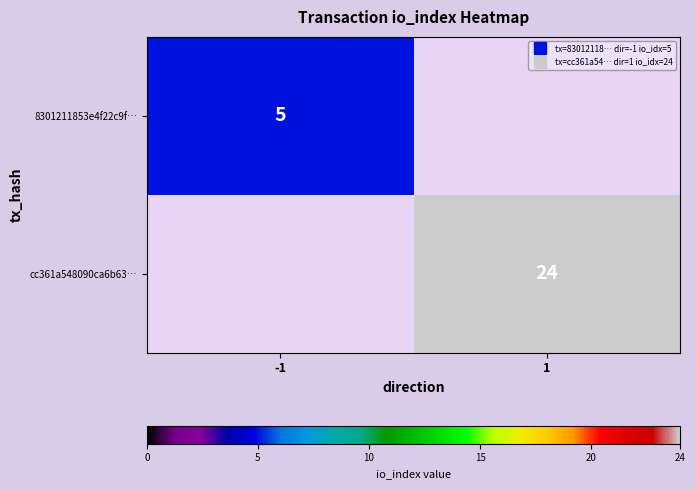

Rank the series by their average value, from lowest to highest.

8301211853e4f22c9f…, cc361a548090ca6b63…